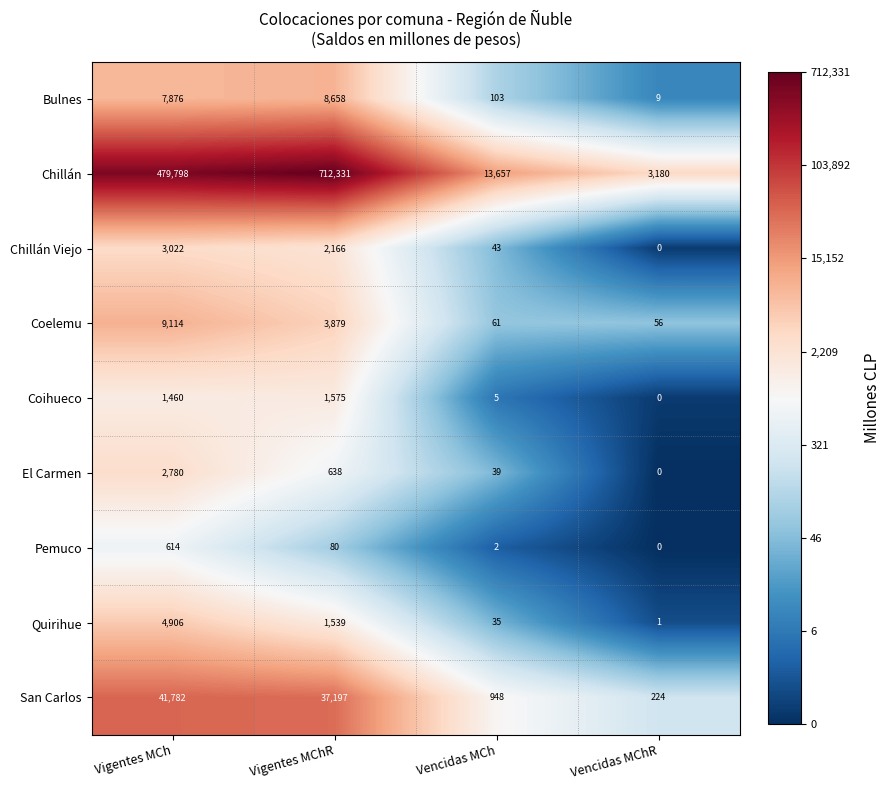

Read the Chillán value at Vencidas MChR, to the nearest 10.

3180